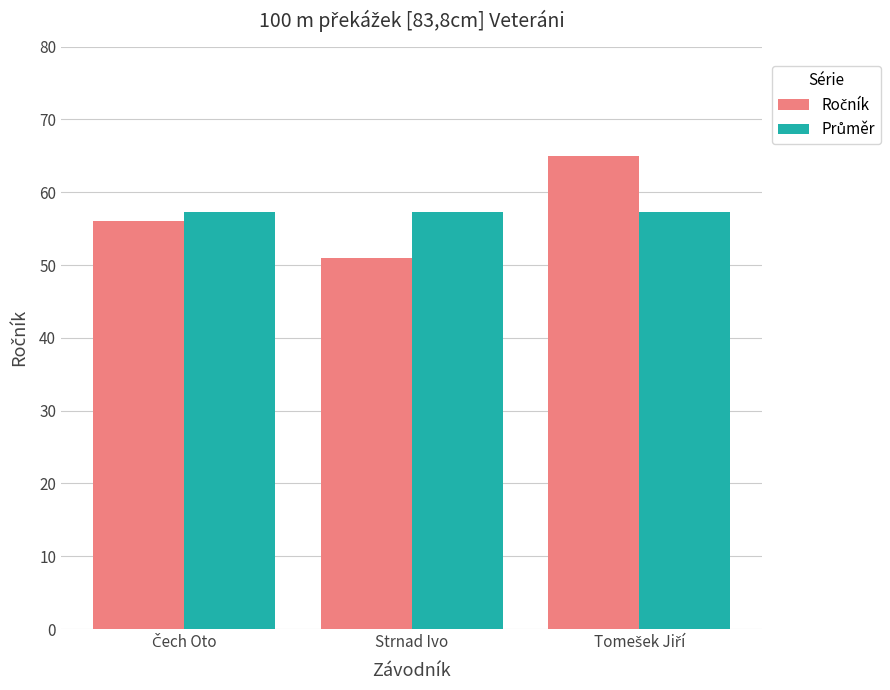

What is the difference between the highest and lowest values at Strnad Ivo?

6.3